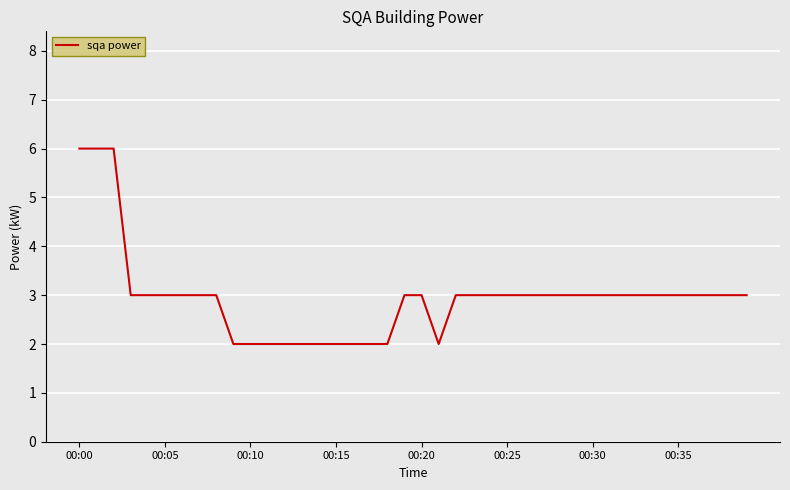

What is the maximum value shown in the chart?

6